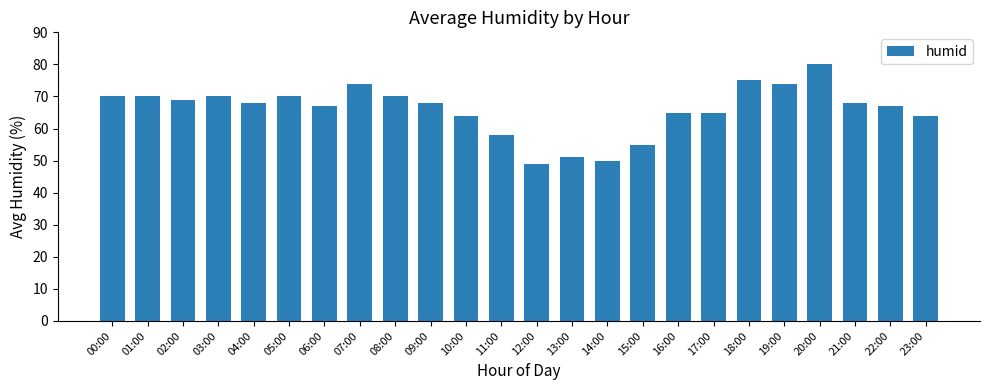

Reading left to right, what are all the values shown in this chart?

70	70	69	70	68	70	67	74	70	68	64	58	49	51	50	55	65	65	75	74	80	68	67	64